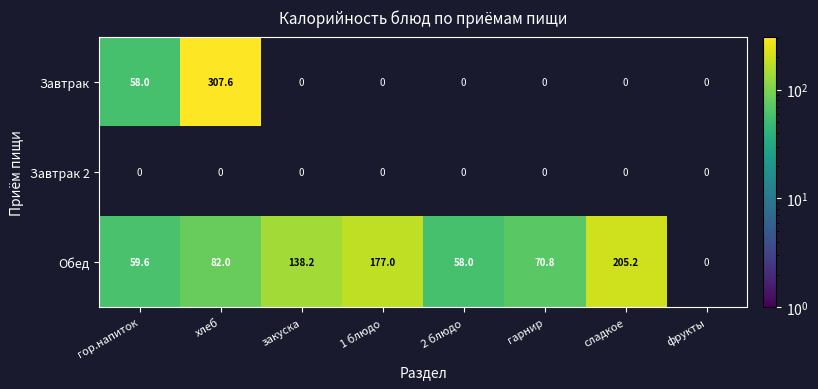

What is the sum of the Обед values at гор.напиток and 1 блюдо?

236.6